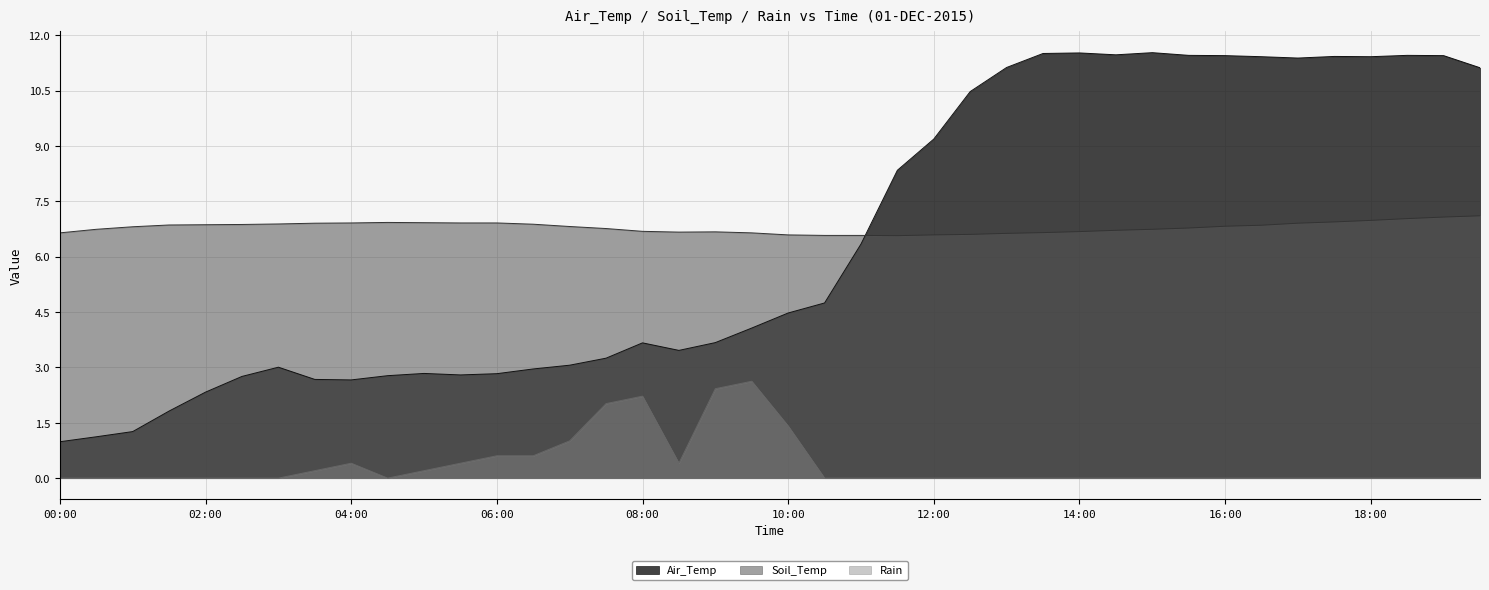

Reading right to left, transcribe all the data shown in this chart.

Air_Temp: 11.1	11.5	11.5	11.4	11.4	11.4	11.4	11.5	11.5	11.5	11.5	11.5	11.5	11.1	10.5	9.2	8.3	6.3	4.7	4.5	4.1	3.7	3.5	3.7	3.3	3.1	3.0	2.8	2.8	2.8	2.8	2.7	2.7	3.0	2.8	2.3	1.8	1.3	1.1	1.0
Soil_Temp: 7.1	7.1	7.0	7.0	6.9	6.9	6.9	6.8	6.8	6.7	6.7	6.7	6.7	6.6	6.6	6.6	6.6	6.6	6.6	6.6	6.6	6.7	6.7	6.7	6.8	6.8	6.9	6.9	6.9	6.9	6.9	6.9	6.9	6.9	6.9	6.9	6.9	6.8	6.7	6.6
Rain: 0.0	0.0	0.0	0.0	0.0	0.0	0.0	0.0	0.0	0.0	0.0	0.0	0.0	0.0	0.0	0.0	0.0	0.0	0.0	1.4	2.6	2.4	0.4	2.2	2.0	1.0	0.6	0.6	0.4	0.2	0.0	0.4	0.2	0.0	0.0	0.0	0.0	0.0	0.0	0.0